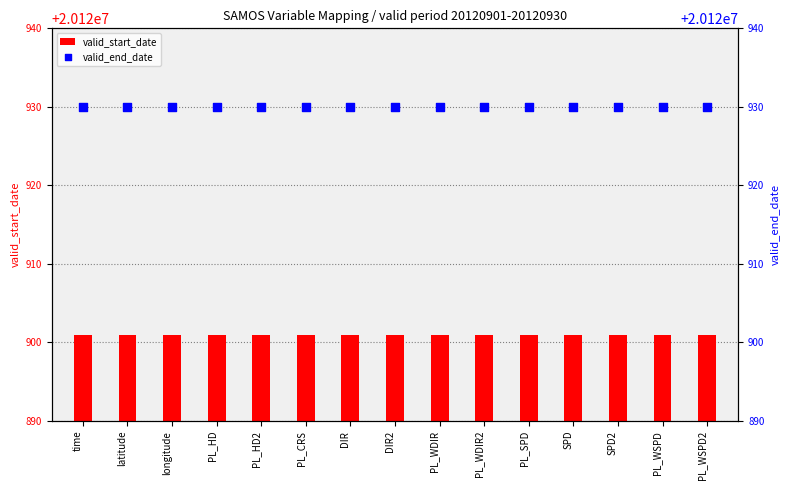

What are all the series names shown in the legend?

valid_start_date, valid_end_date